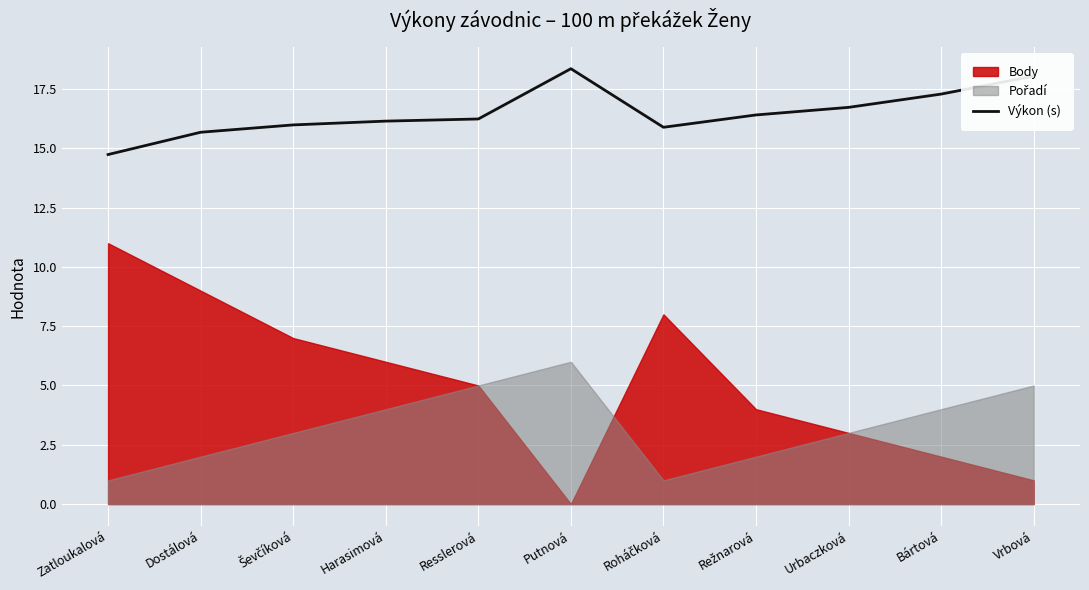

At which label does Výkon (s) reach its minimum?

Zatloukalová